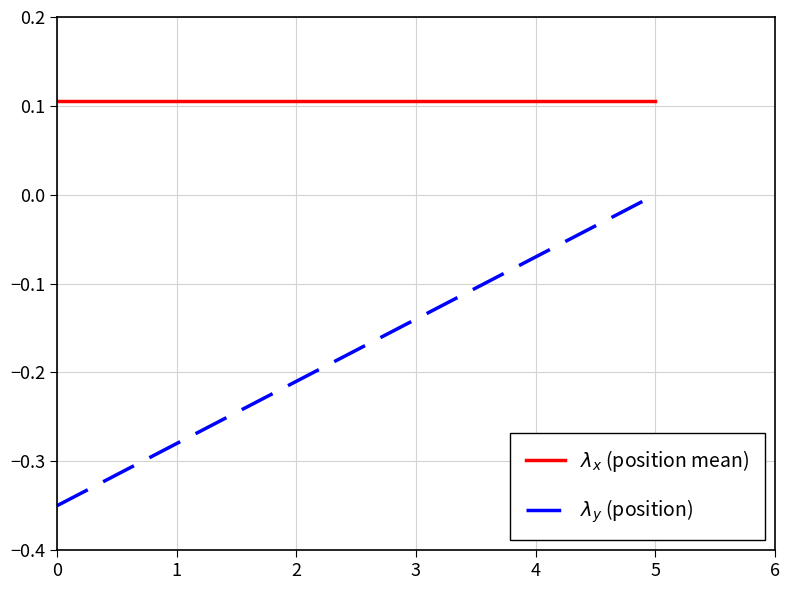

True or false: $\lambda_y$ (position) and $\lambda_x$ (position mean) intersect in this chart.

False